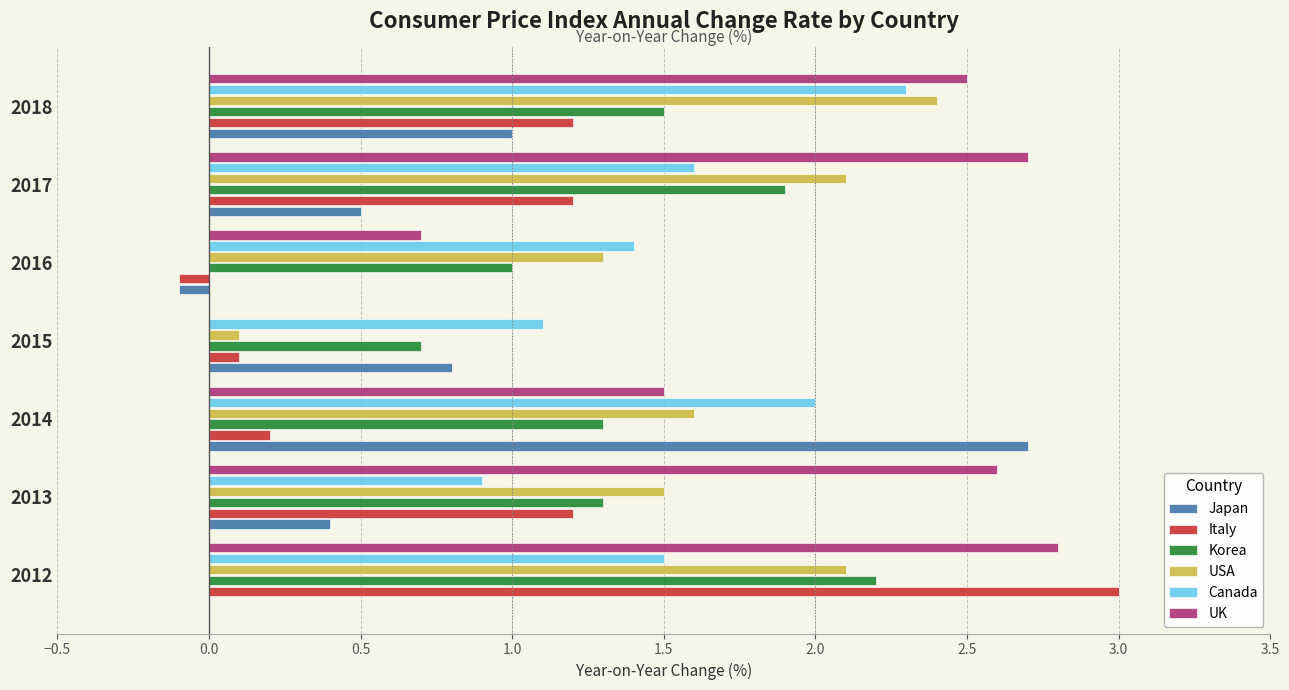

At which label does USA reach its peak?

2018